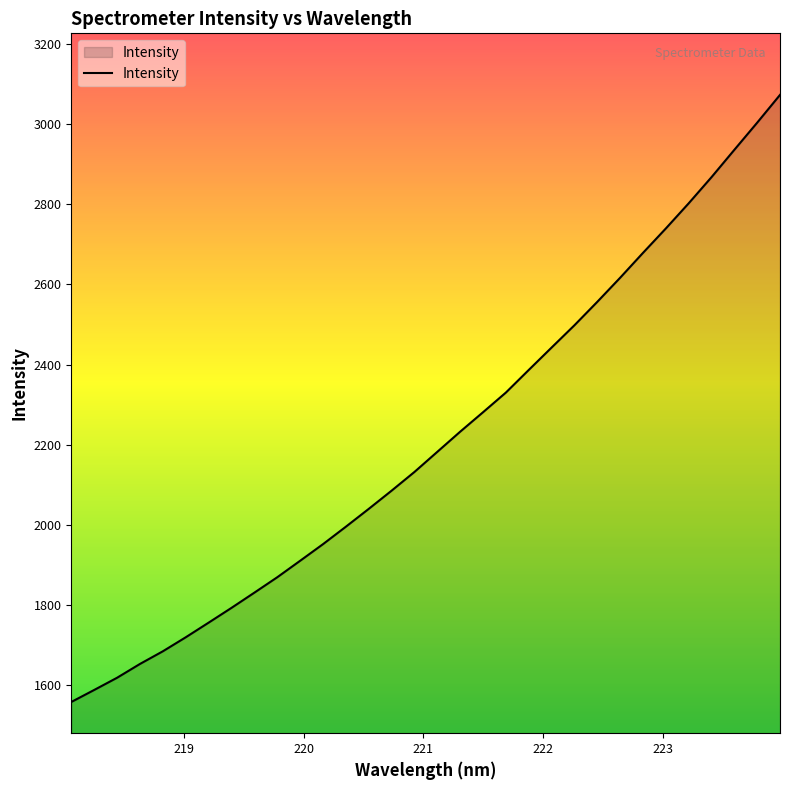

What is the minimum value shown in the chart?

1558.0